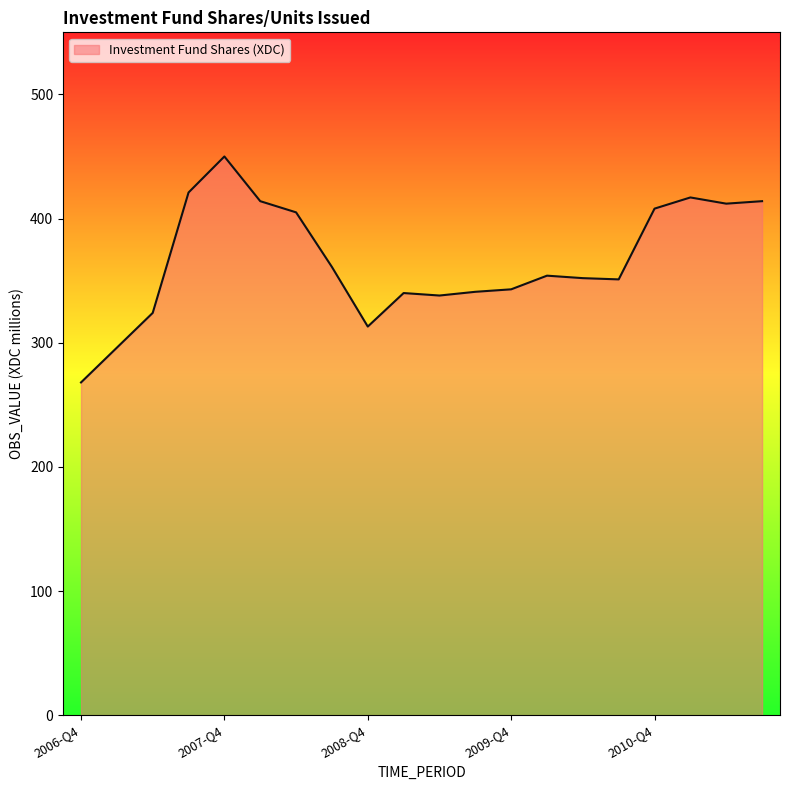

What is the maximum value shown in the chart?

450